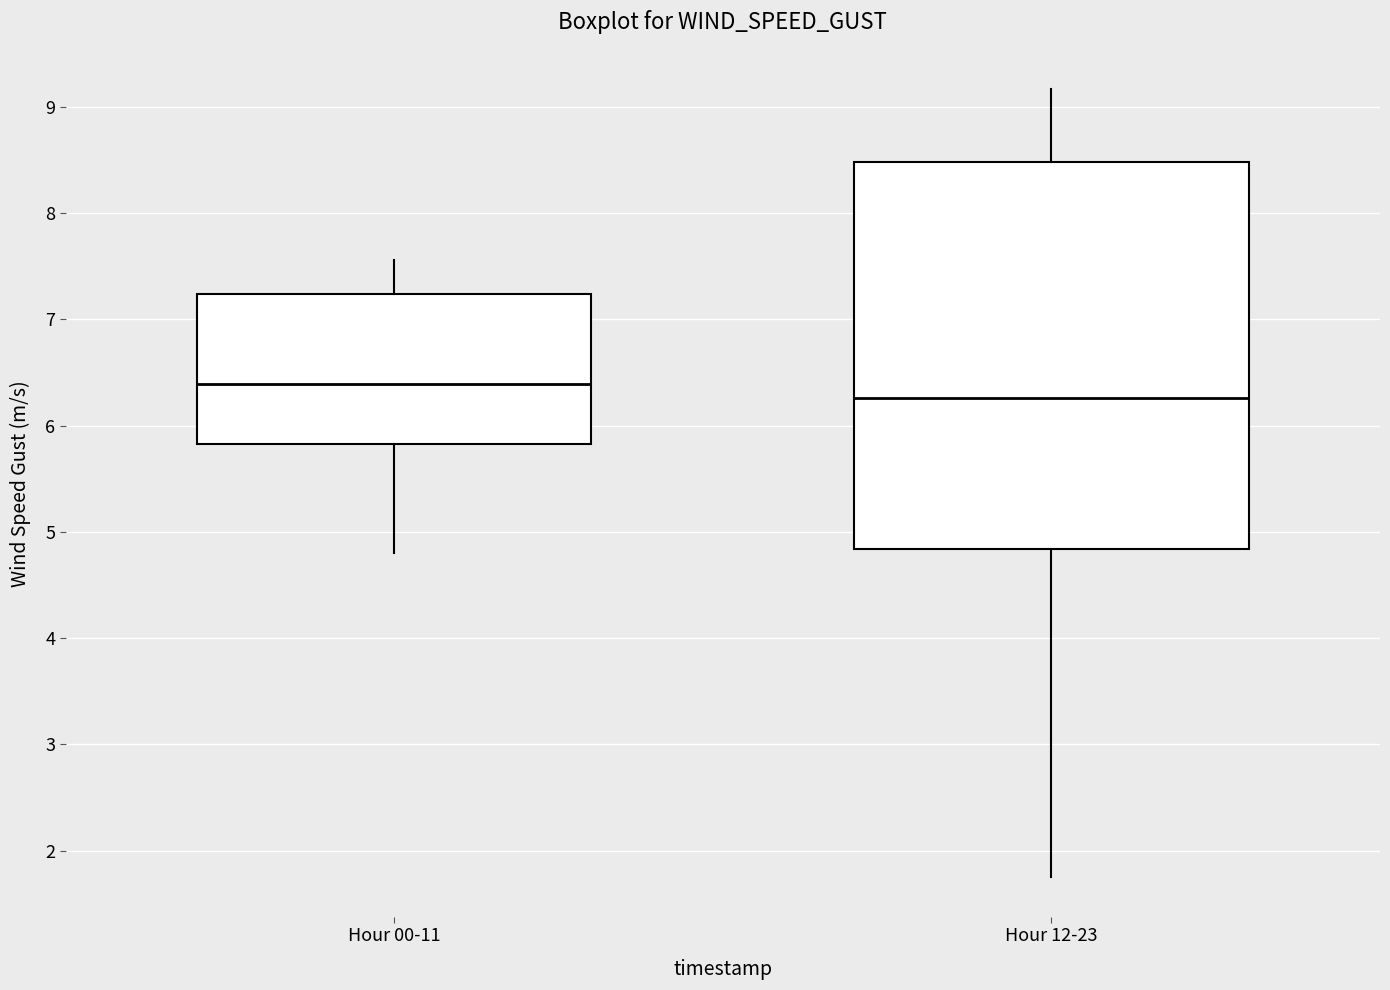

Where does the median line of the box for Hour 00-11 sit on the y-axis? The values are not printed on the chart, so give them approximately, as read against the axis.

6.4